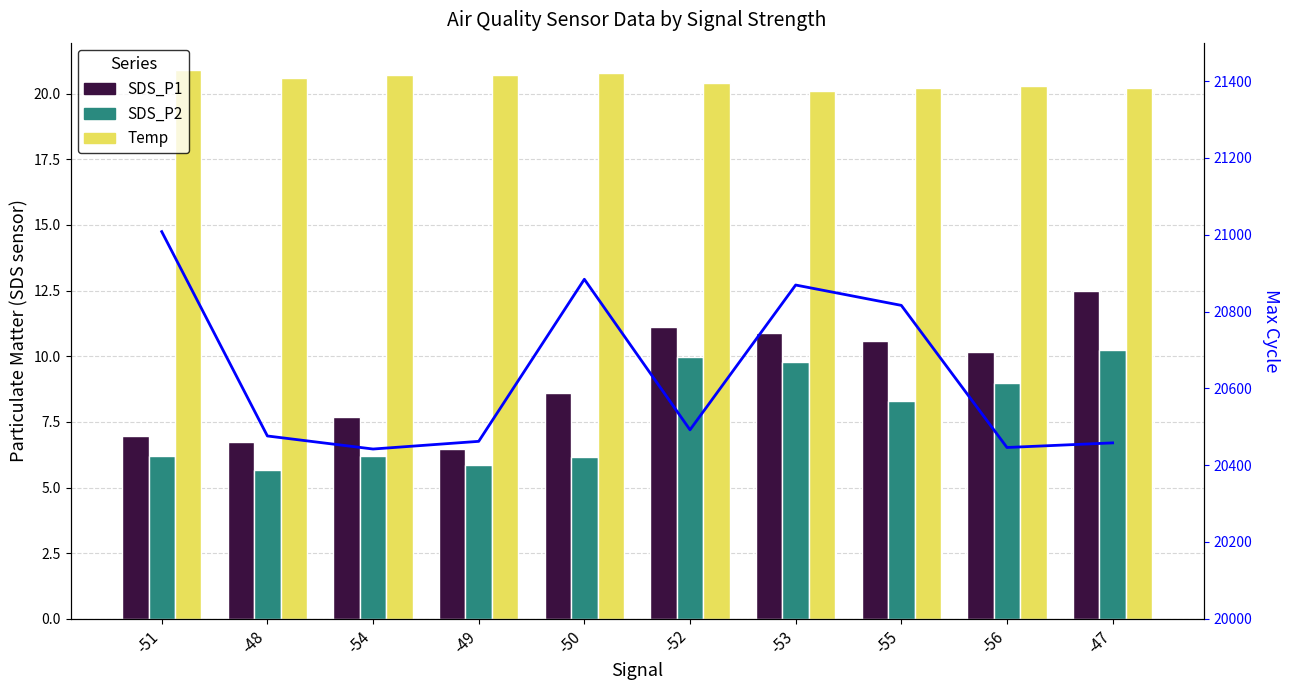

Which series changed the most between -50 and -56?

Max_cycle